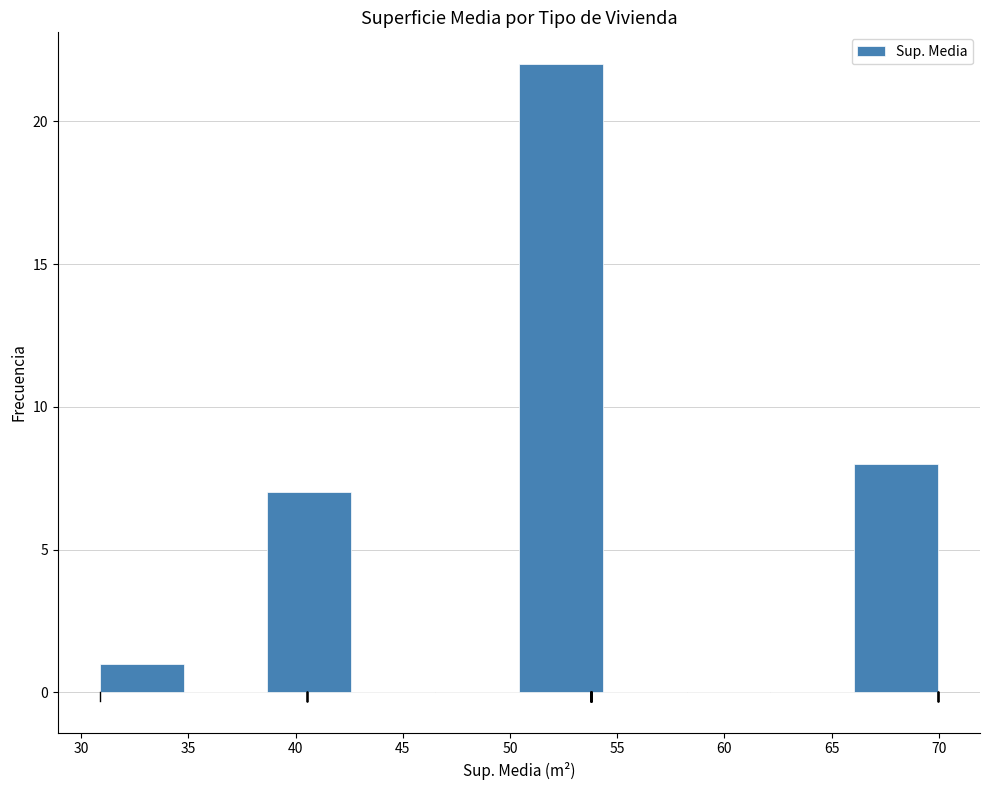

Reading left to right, list every bar in this chart as the range it spans on the x-axis followed by its height. Neither the bar edges nor the heights are printed on the chart, so give them approximately, as read against the axes.

31.0 to 35.0: 1
35.0 to 38.5: 0
38.5 to 42.5: 7
42.5 to 46.5: 0
46.5 to 50.5: 0
50.5 to 54.5: 22
54.5 to 58.0: 0
58.0 to 62.0: 0
62.0 to 66.0: 0
66.0 to 70.0: 8